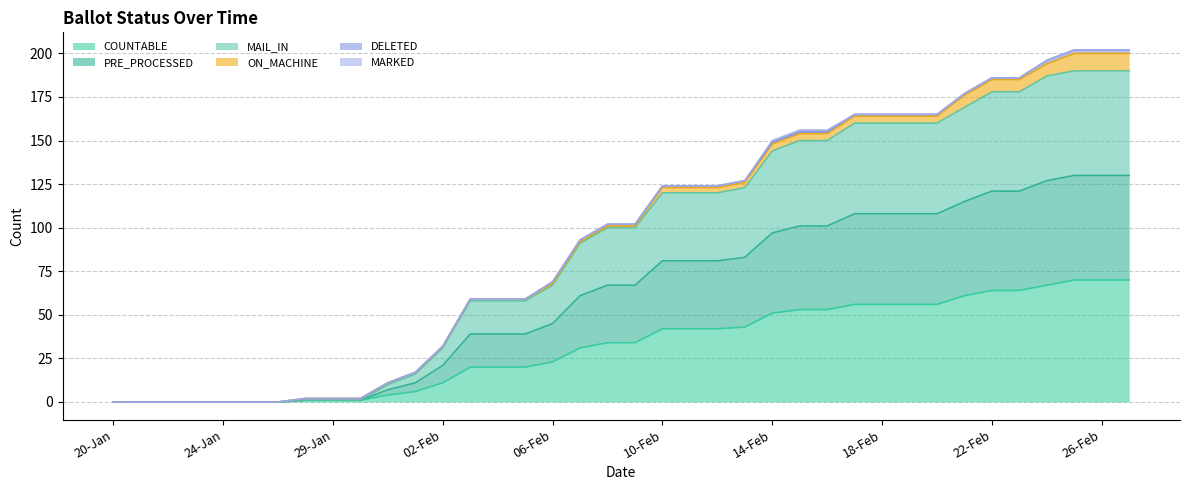

What is the highest value of the COUNTABLE series?

70